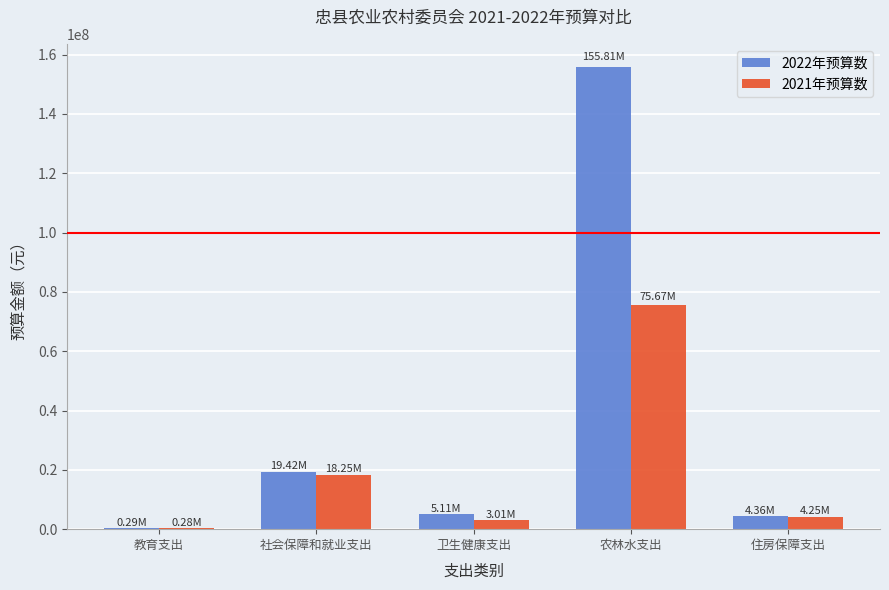

Between 教育支出 and 卫生健康支出, which series saw the biggest shift?

2022年预算数